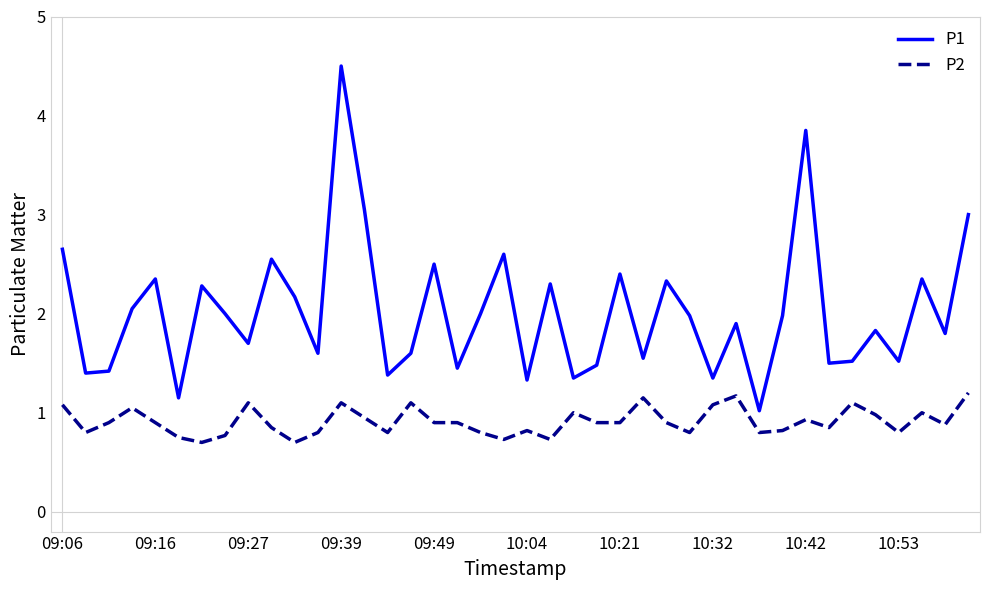

List the series in order of their overall mean, highest first.

P1, P2